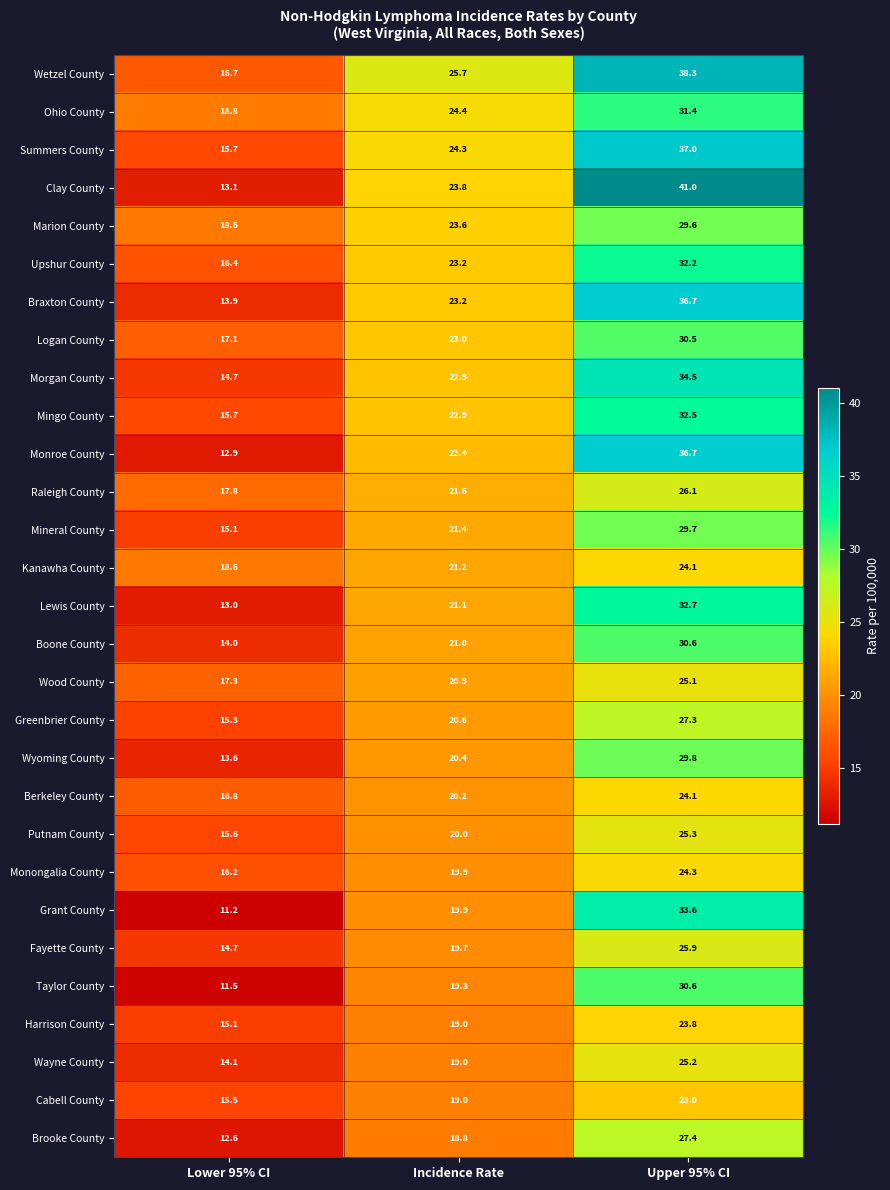

What is the sum of the Wetzel County values at Upper 95% CI and Lower 95% CI?

55.0